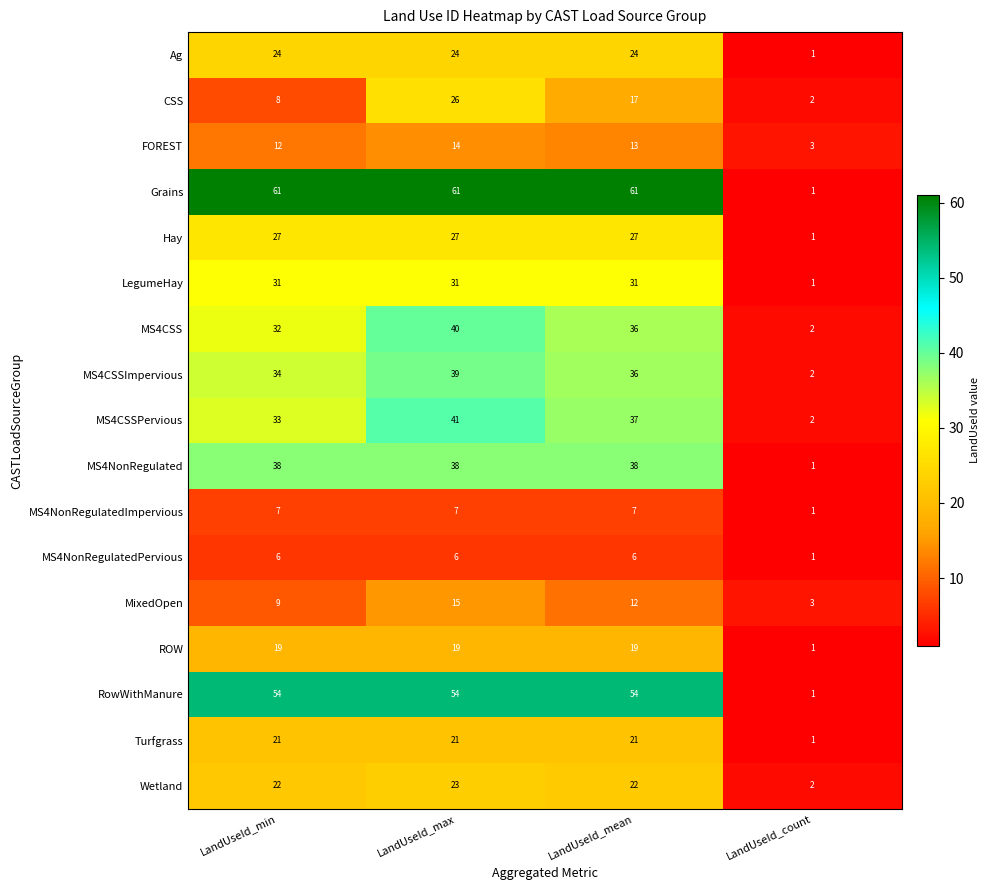

What is the average value of the MS4CSSPervious series?

28